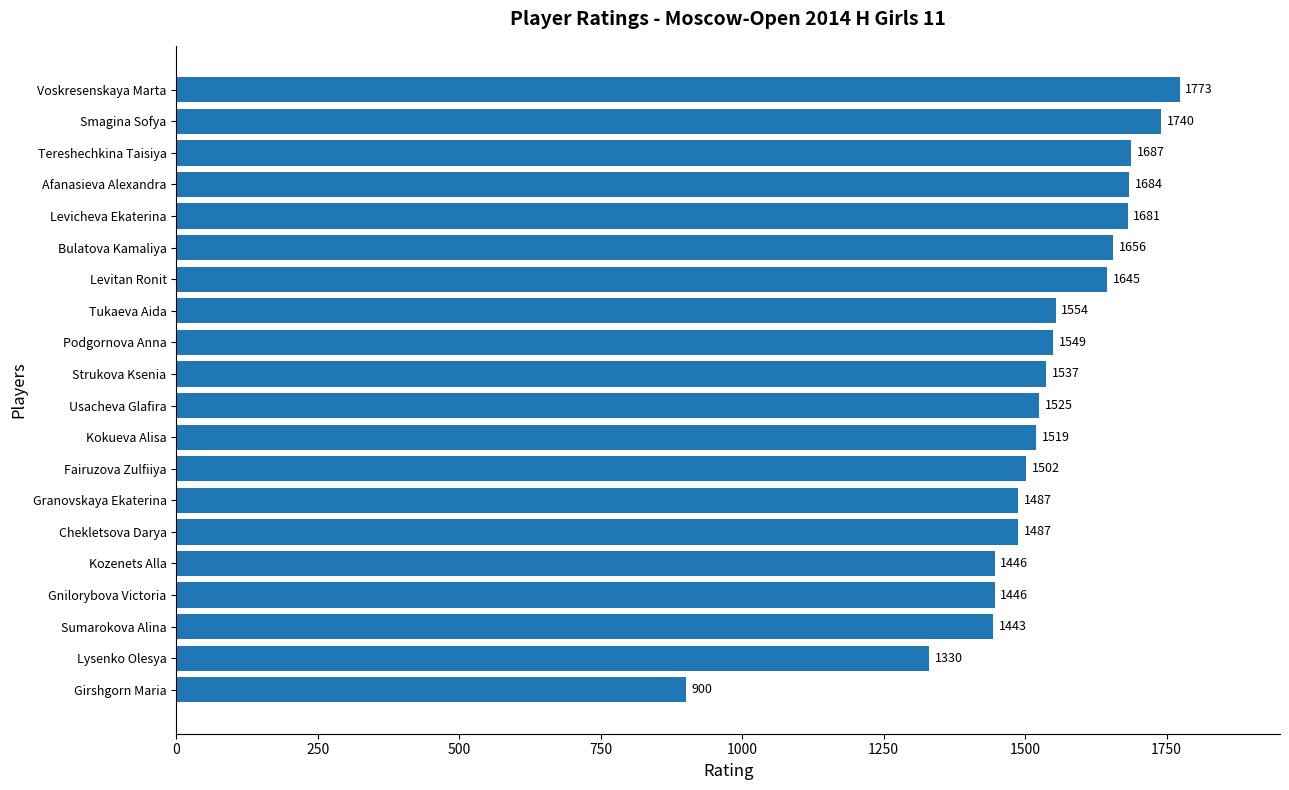

What is the change in value from Lysenko Olesya to Chekletsova Darya?

+157